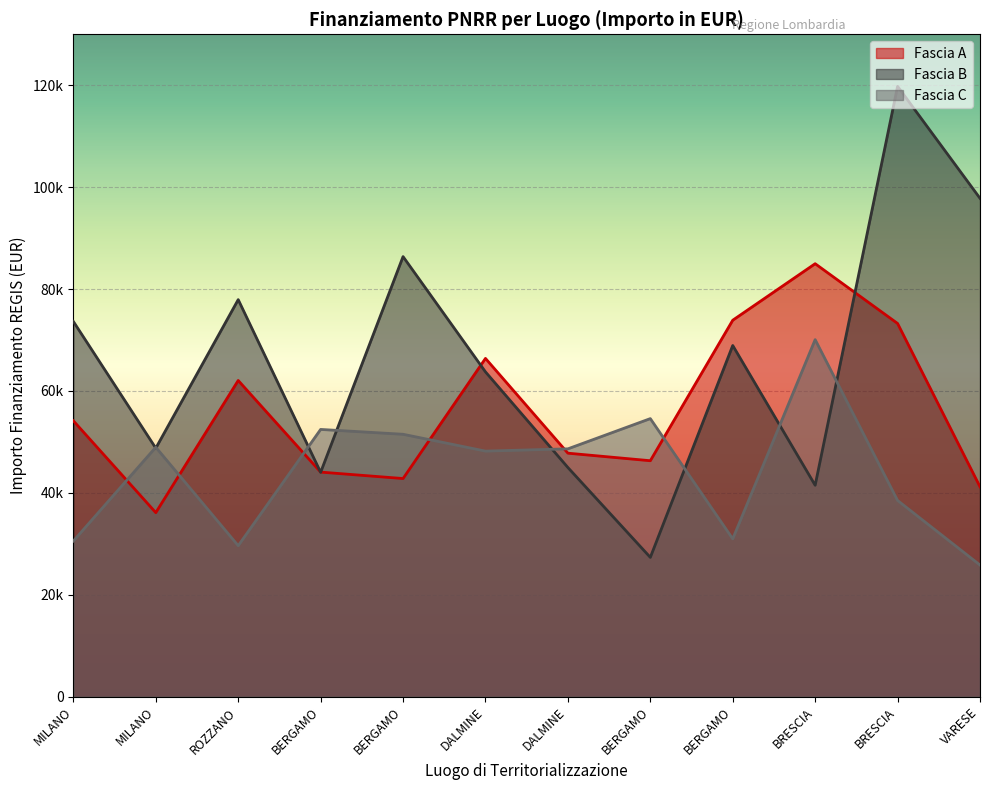

Reading left to right, extract all data points from this chart.

Fascia A: MILANO=54144.9	MILANO=36123.8	ROZZANO=62062.4	BERGAMO=44080.6	BERGAMO=42816.5	DALMINE=66393.6	DALMINE=47794.5	BERGAMO=46312.5	BERGAMO=73886.6	BRESCIA=84977.9	BRESCIA=73250.1	VARESE=41196.6
Fascia B: MILANO=73636.1	MILANO=48776.3	ROZZANO=77926.5	BERGAMO=44036.1	BERGAMO=86371.0	DALMINE=63747.5	DALMINE=44978.7	BERGAMO=27342.9	BERGAMO=68925.6	BRESCIA=41496.0	BRESCIA=119783.4	VARESE=97812.0
Fascia C: MILANO=30558.8	MILANO=48957.9	ROZZANO=29640.7	BERGAMO=52455.4	BERGAMO=51504.7	DALMINE=48200.6	DALMINE=48646.7	BERGAMO=54577.6	BERGAMO=30978.2	BRESCIA=70077.9	BRESCIA=38513.5	VARESE=25842.4